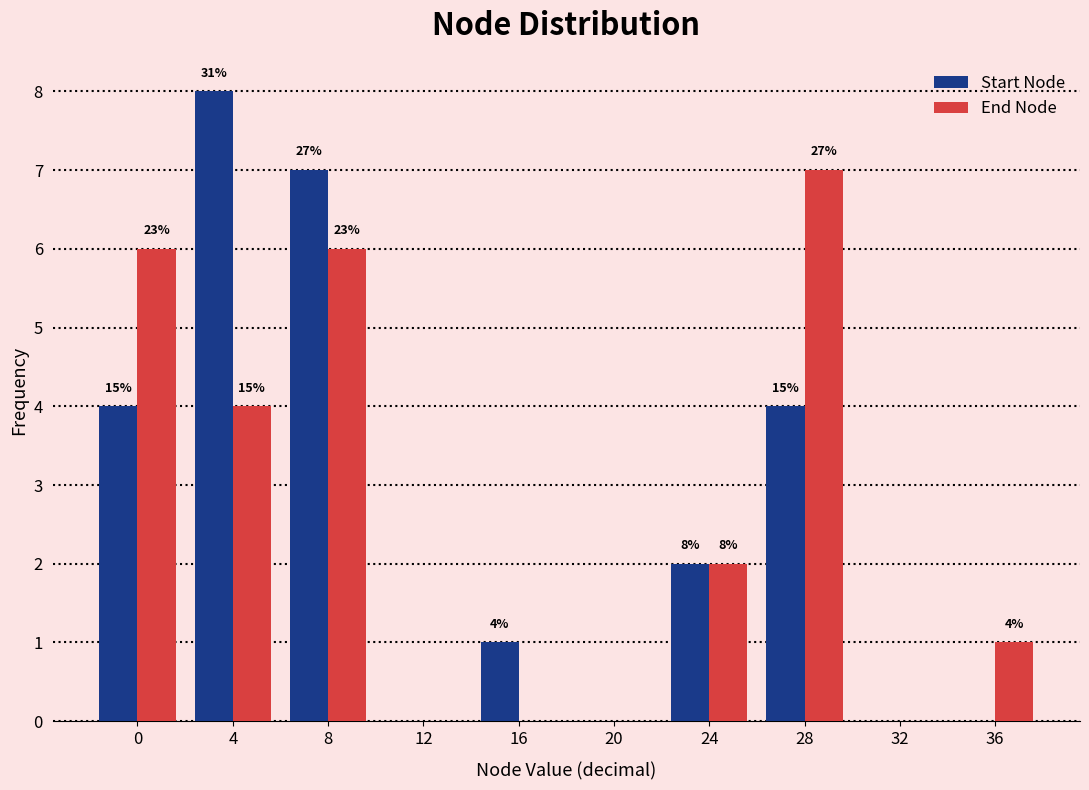

What are all the series names shown in the legend?

Start Node, End Node